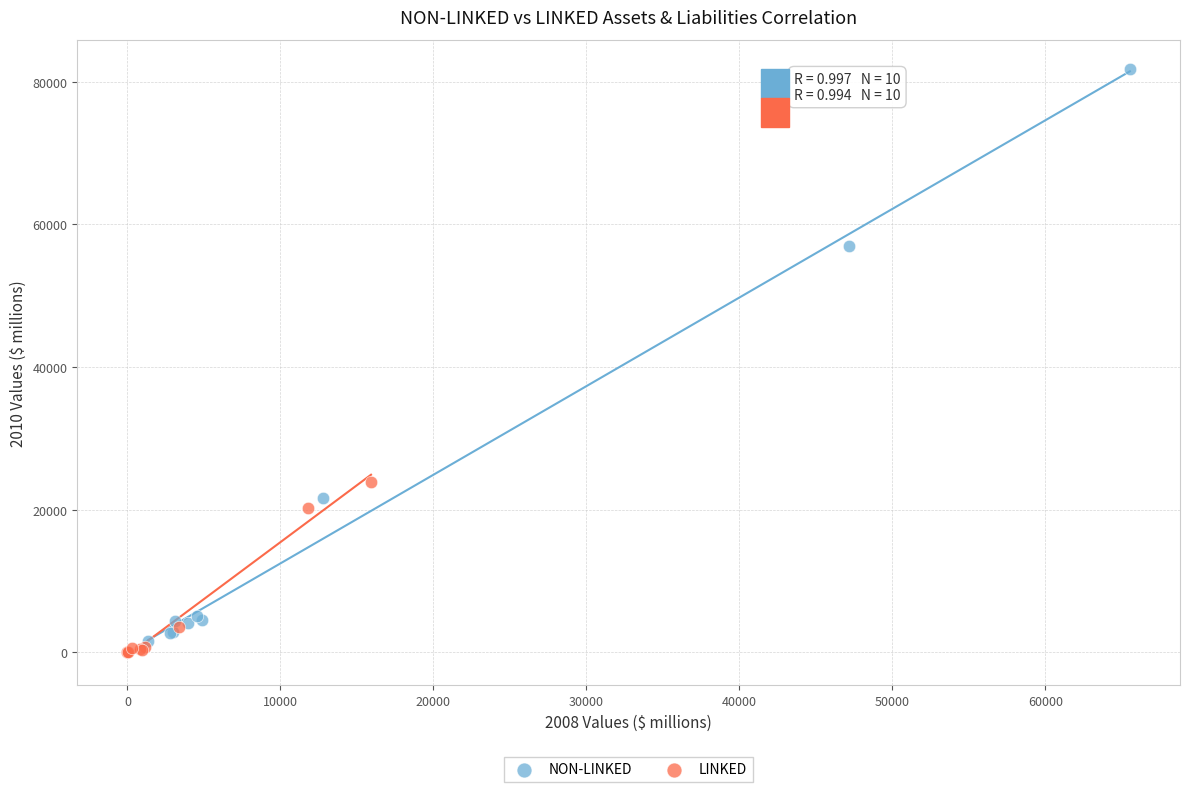

What are all the series names shown in the legend?

NON-LINKED, LINKED